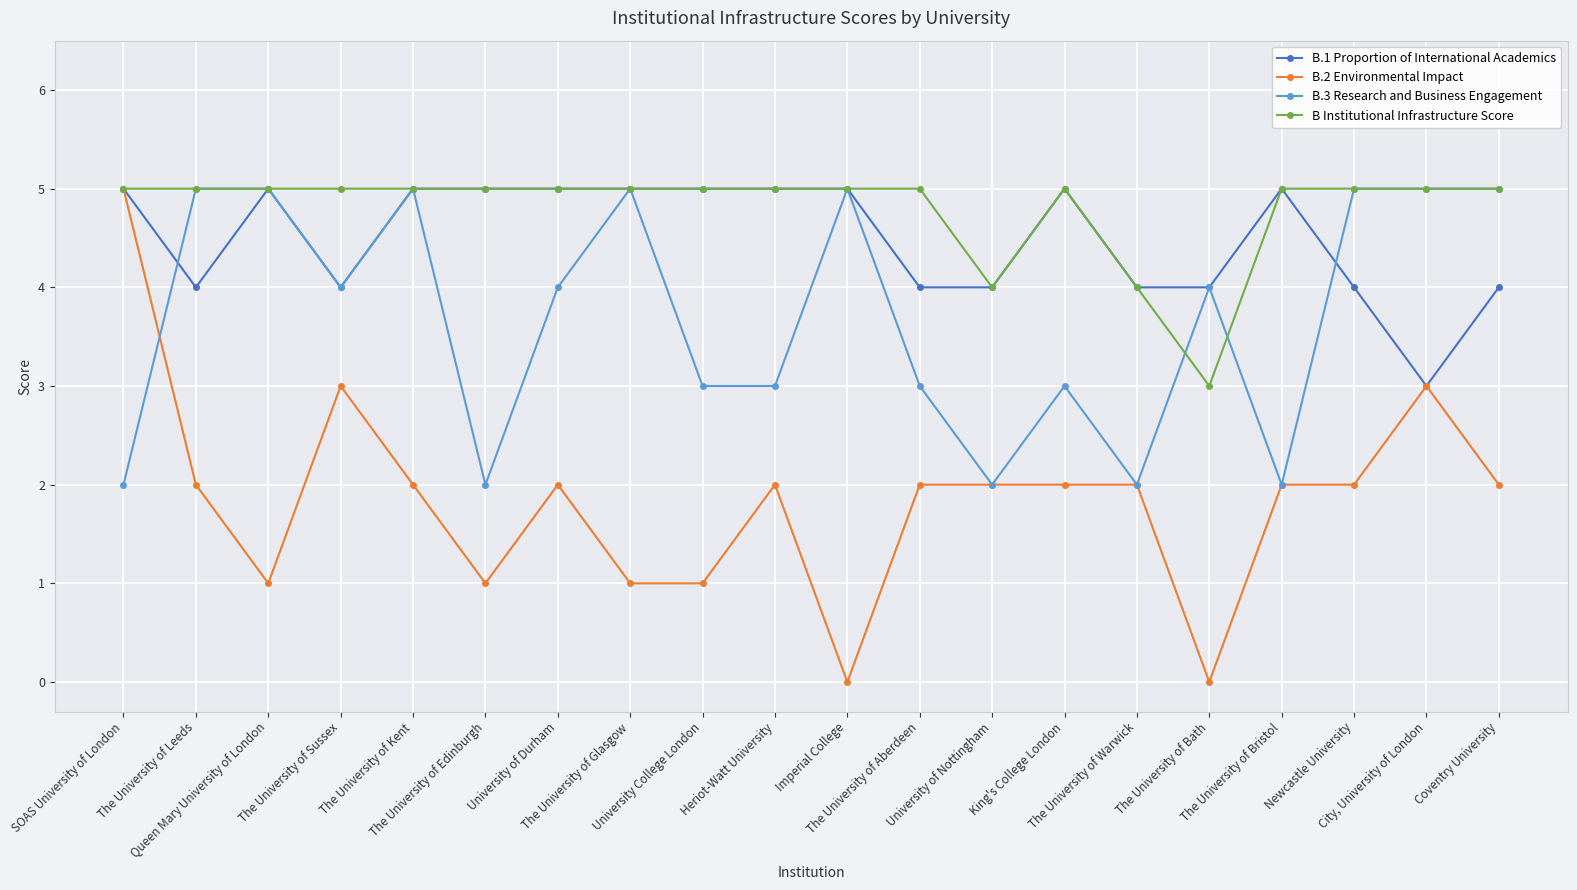

How many data points does each series have?

20